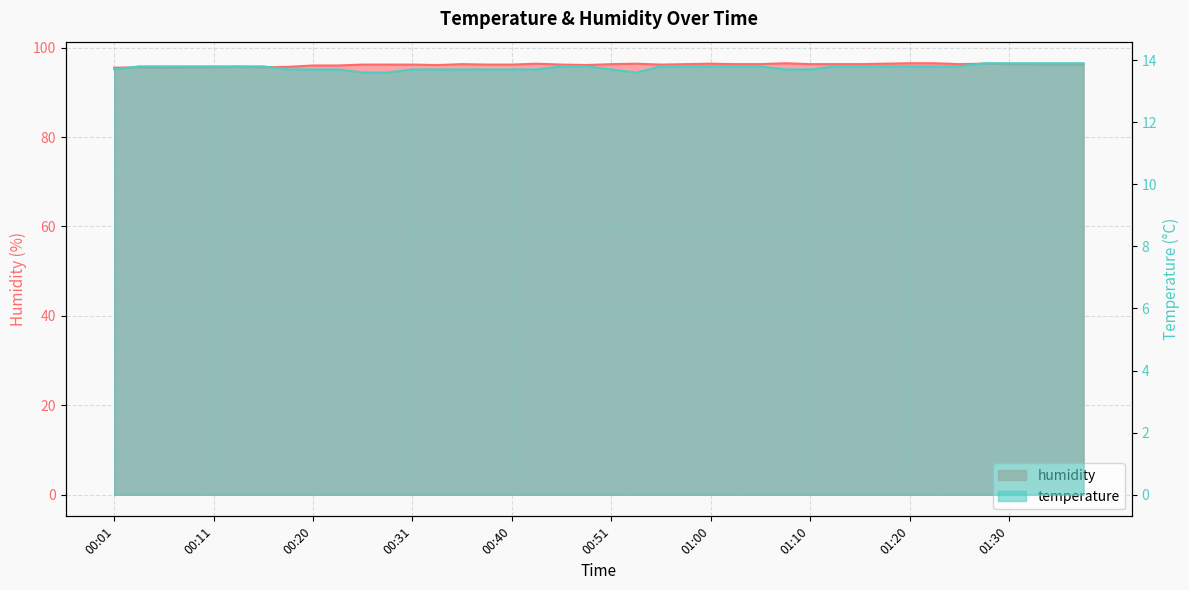

At which label is temperature closest to 13?

00:26